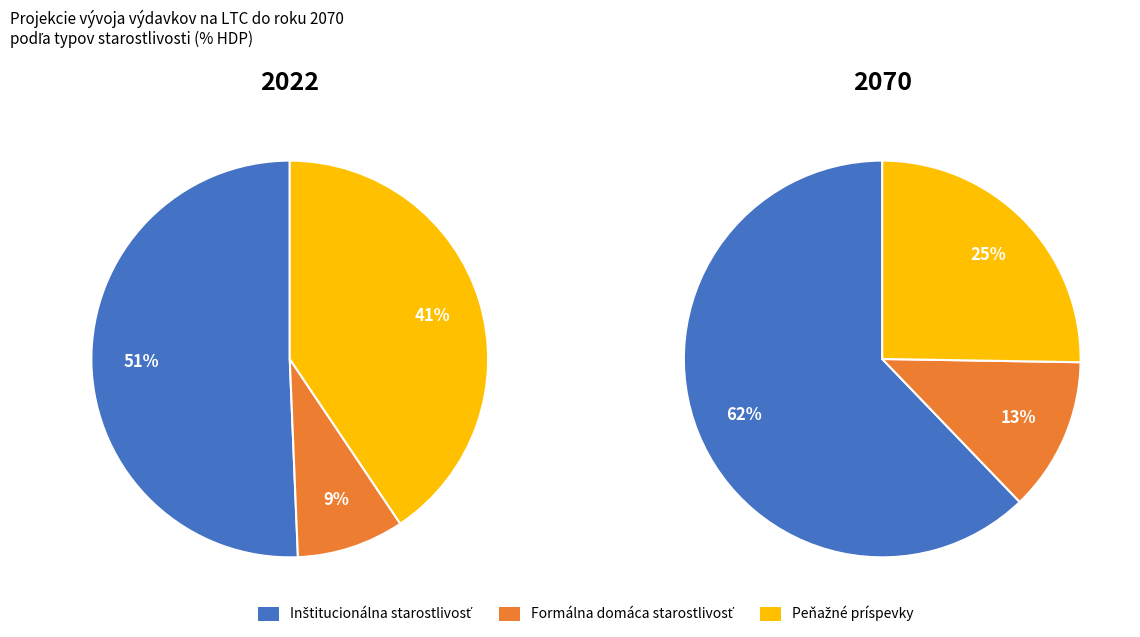

Is there a majority slice in this chart?

Yes